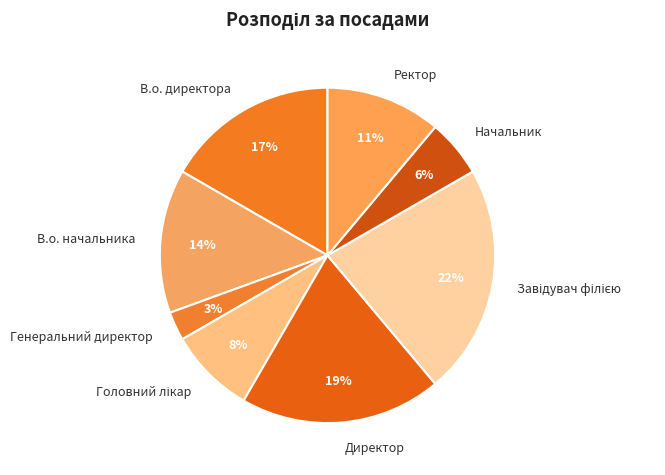

What is the ratio of the value at В.о. директора to the value at Директор?

0.9